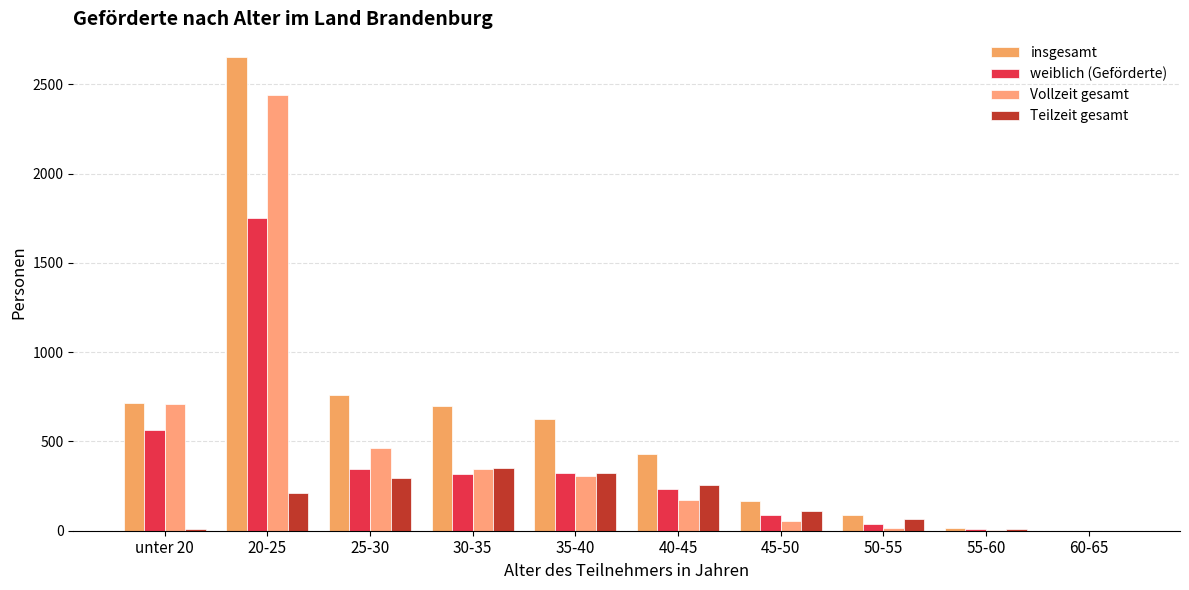

How many distinct data groups are displayed?

4